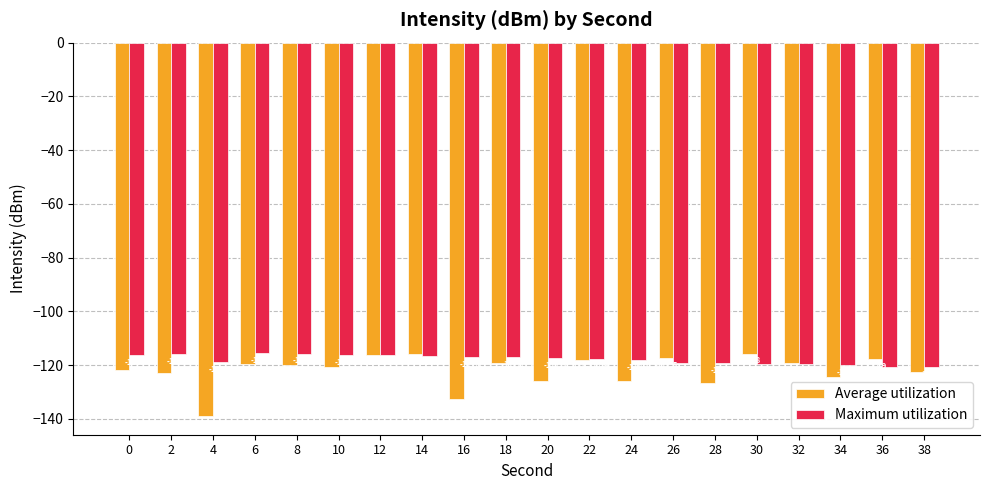

What are all the series names shown in the legend?

Average utilization, Maximum utilization